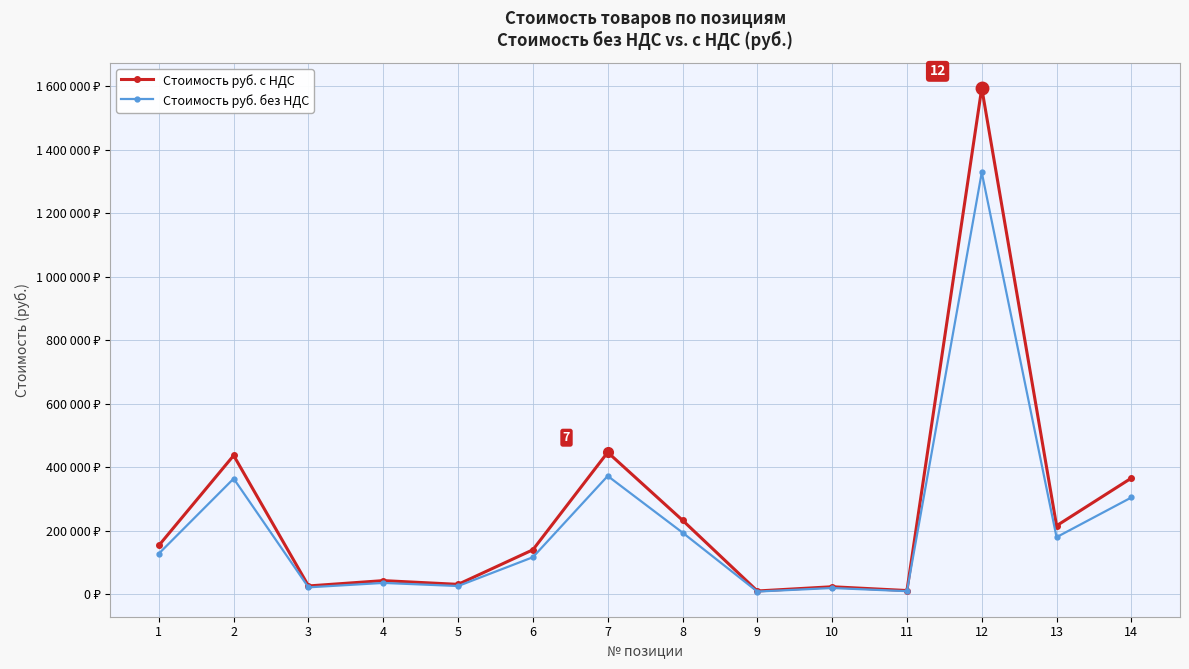

What is the difference between the maximum and second lowest values in the Стоимость руб. с НДС series?

1582840.3